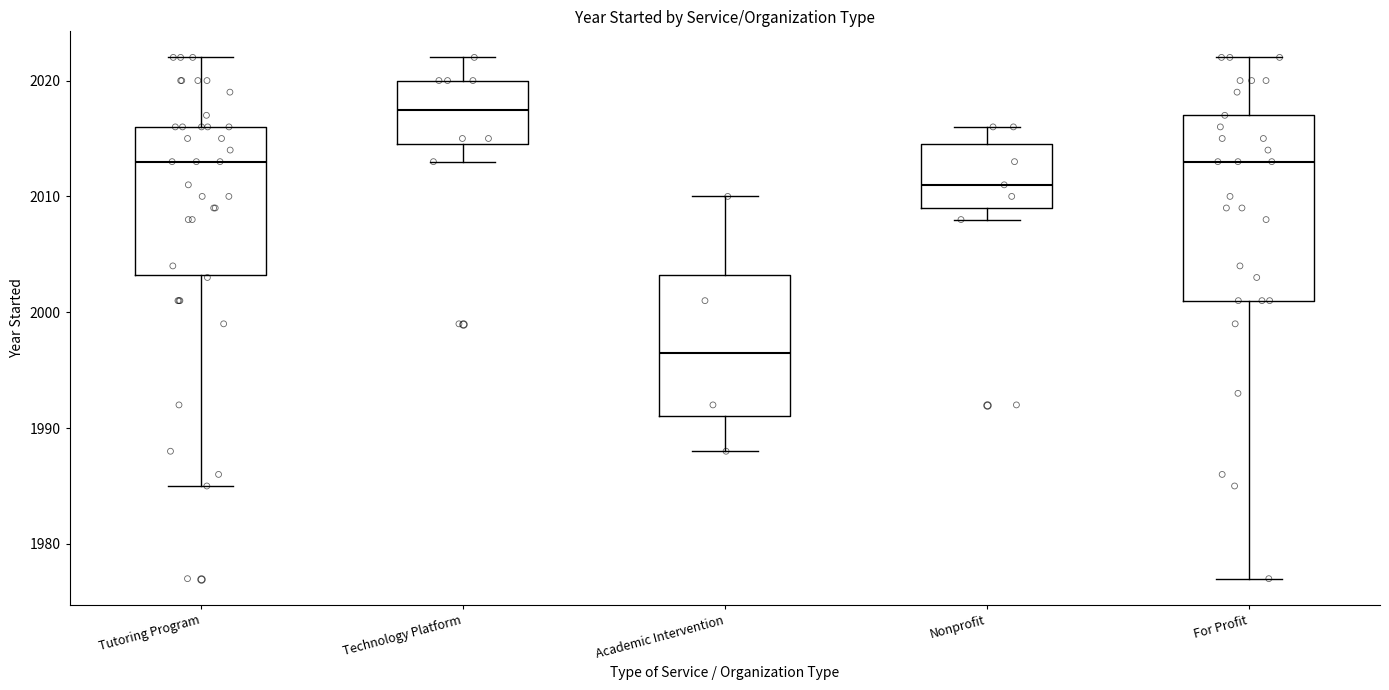

Which box's median line is the highest?

Technology Platform